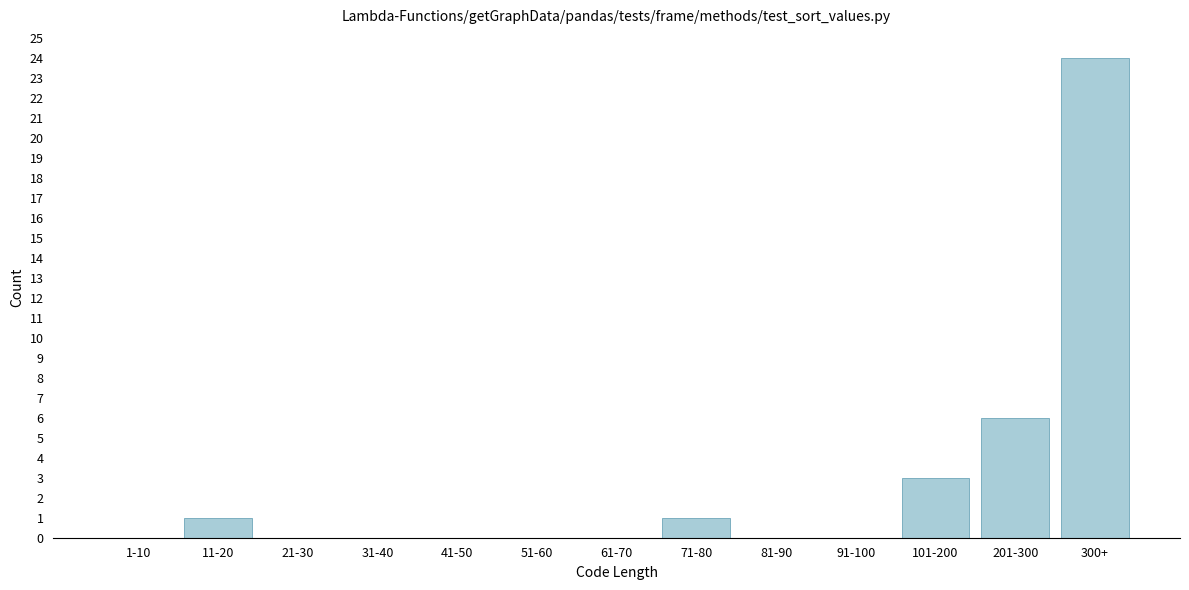

Reading left to right, transcribe all the data shown in this chart.

1-10=0	11-20=1	21-30=0	31-40=0	41-50=0	51-60=0	61-70=0	71-80=1	81-90=0	91-100=0	101-200=3	201-300=6	300+=24